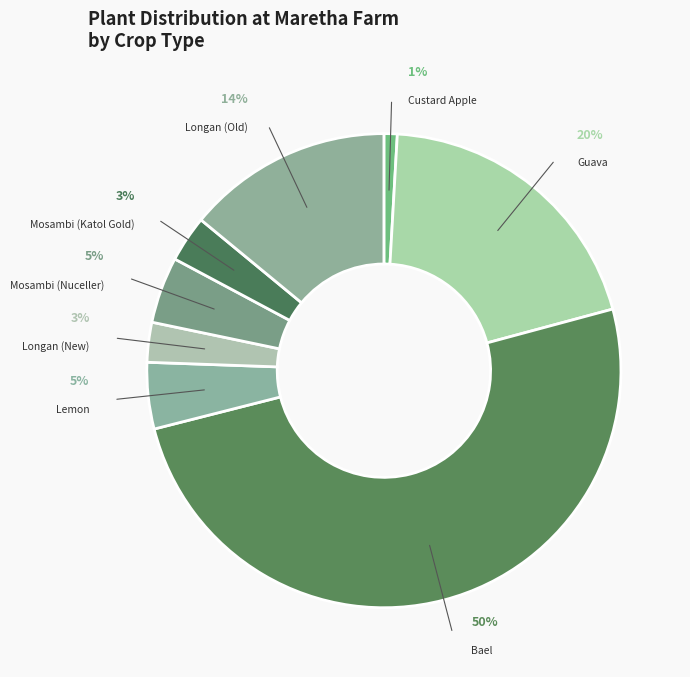

What is the largest slice in the pie chart?

Bael